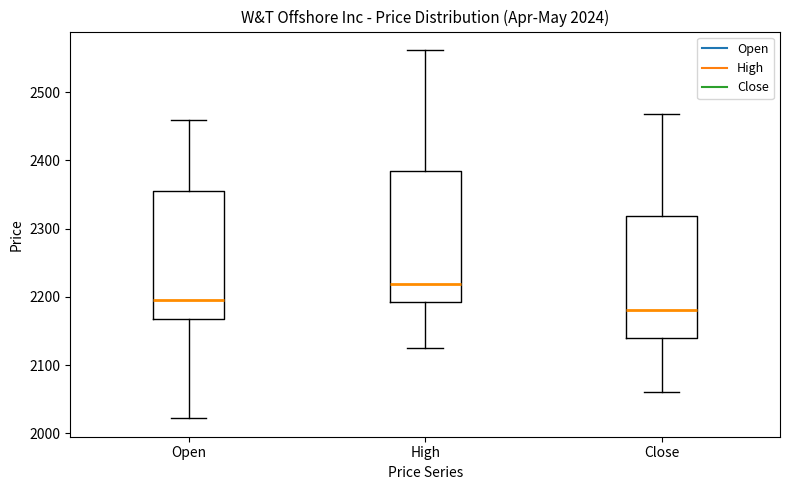

Which box's median line is the highest?

High